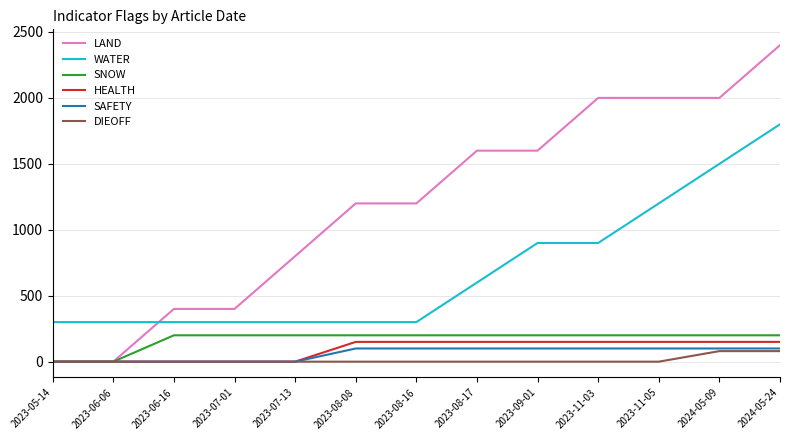

True or false: WATER and LAND intersect in this chart.

True